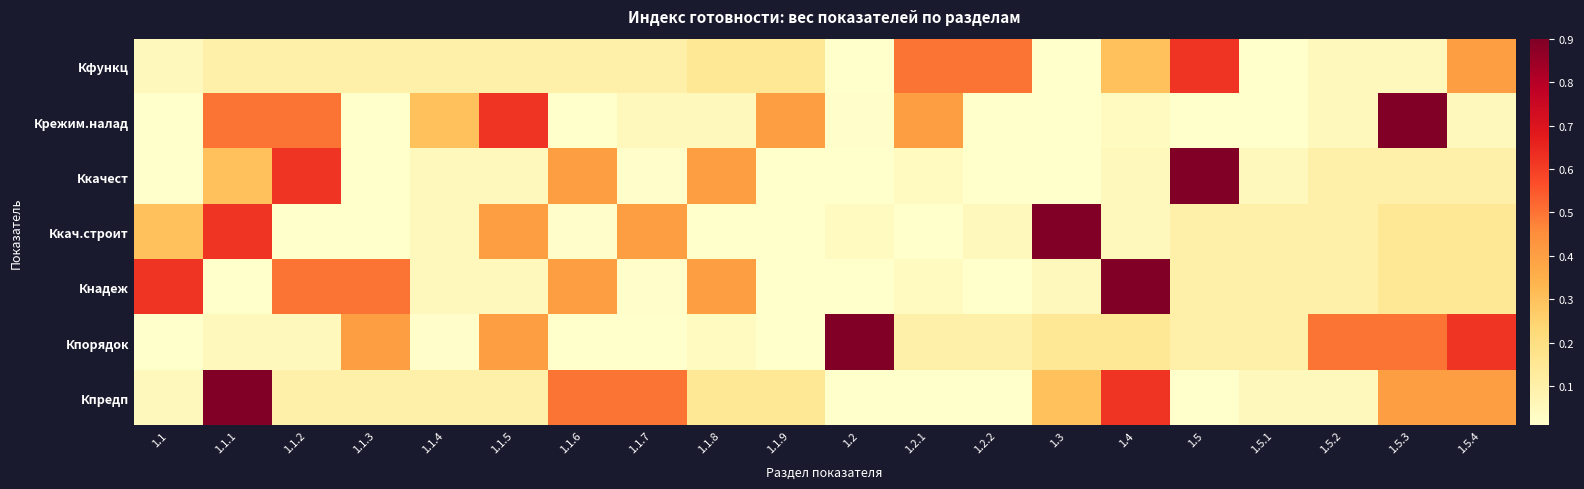

Between 1.4 and 1.5.1, which series saw the biggest shift?

Кнадеж